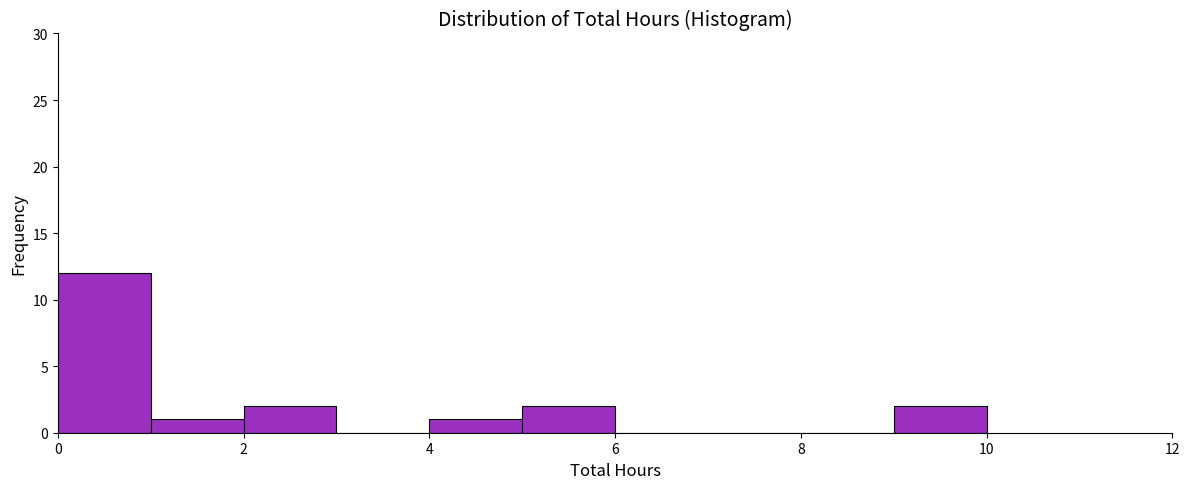

Reading left to right, transcribe this chart: for each bar, give the range it covers on the x-axis and its height. The values are not printed on the chart, so give them approximately, as read against the axis.

0 to 1: 12
1 to 2: 1
2 to 3: 2
3 to 4: 0
4 to 5: 1
5 to 6: 2
6 to 7: 0
7 to 8: 0
8 to 9: 0
9 to 10: 2